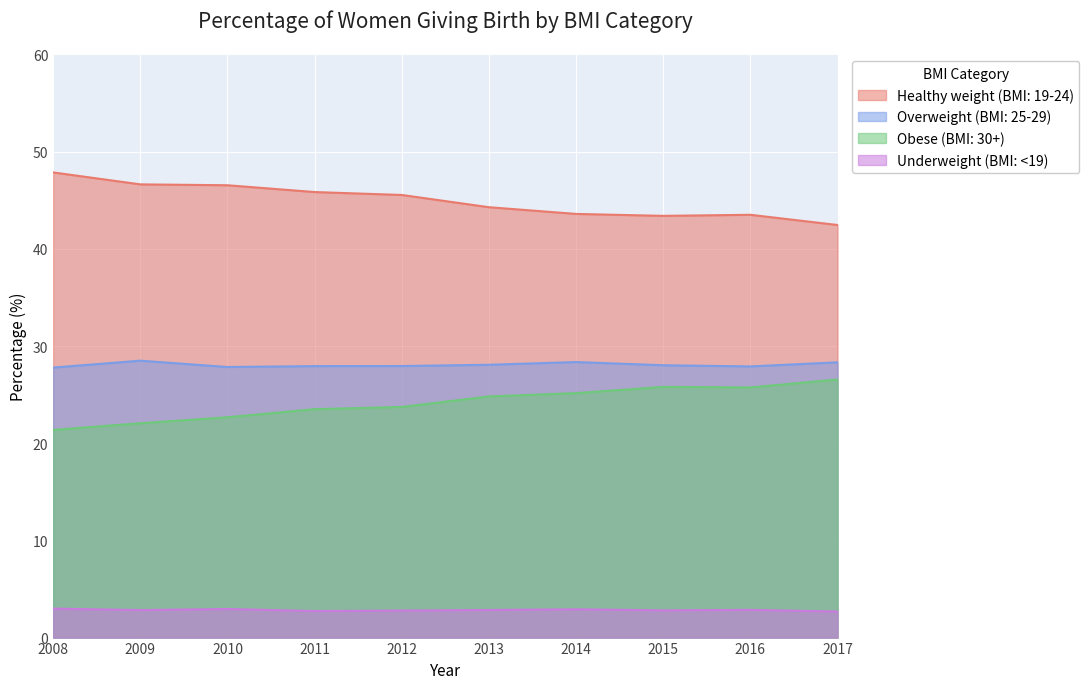

How many values in the Healthy weight (BMI: 19-24) series exceed 45?

5